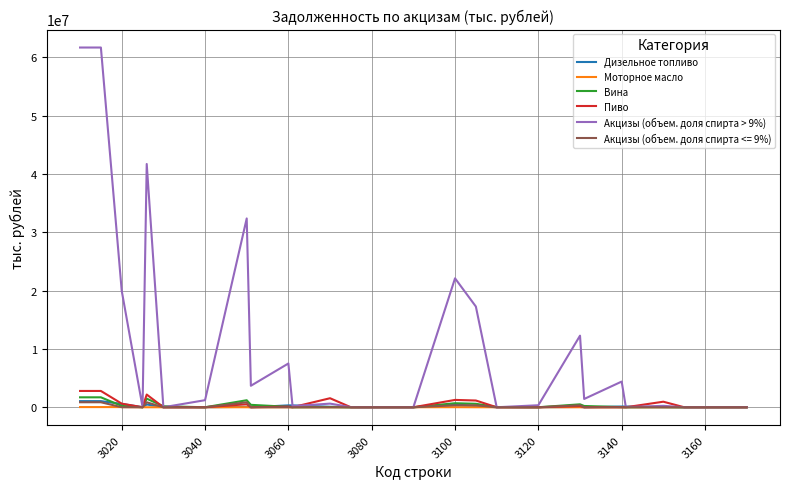

How many values in the Вина series are below 20030?

16